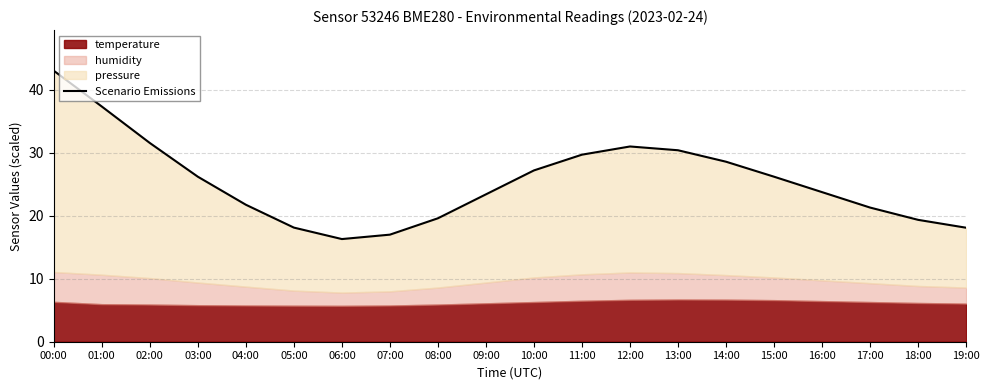

What is the change in value from 12:00 to 13:00?

-0.6